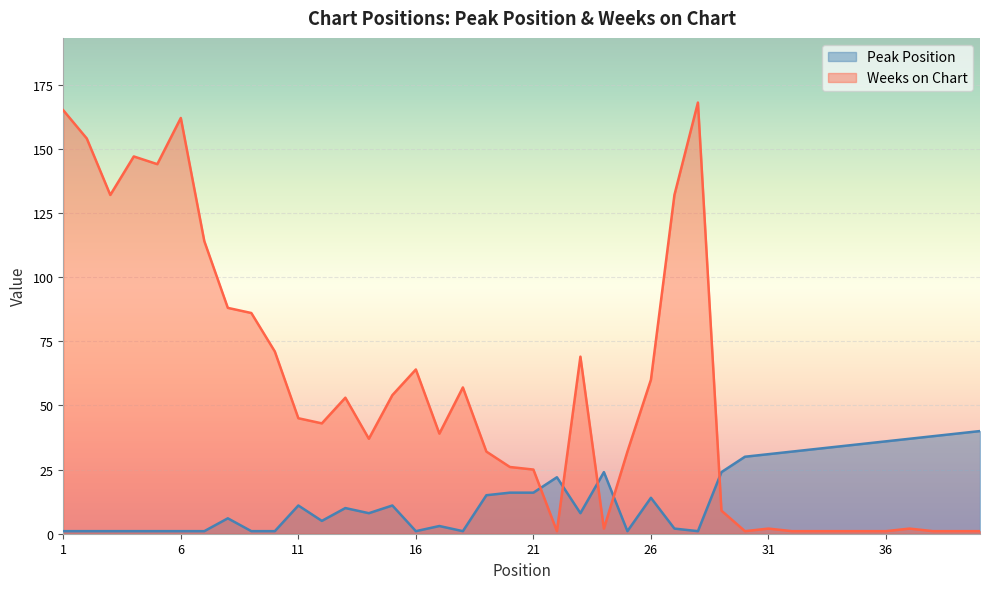

What is the difference between the maximum and minimum values in the Weeks on Chart series?

167